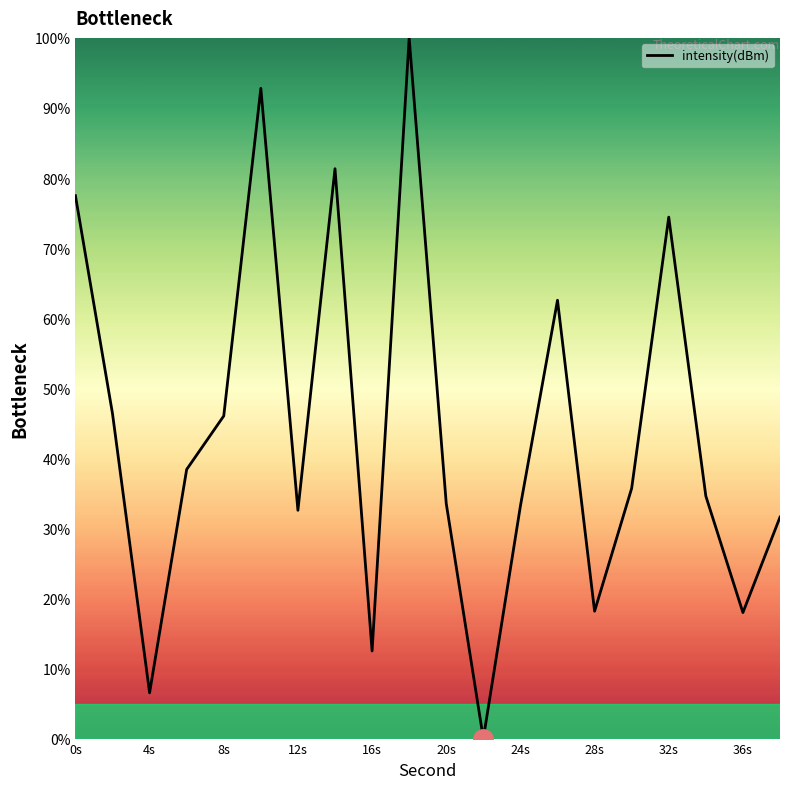

What is the difference between the maximum and minimum values?

100.0